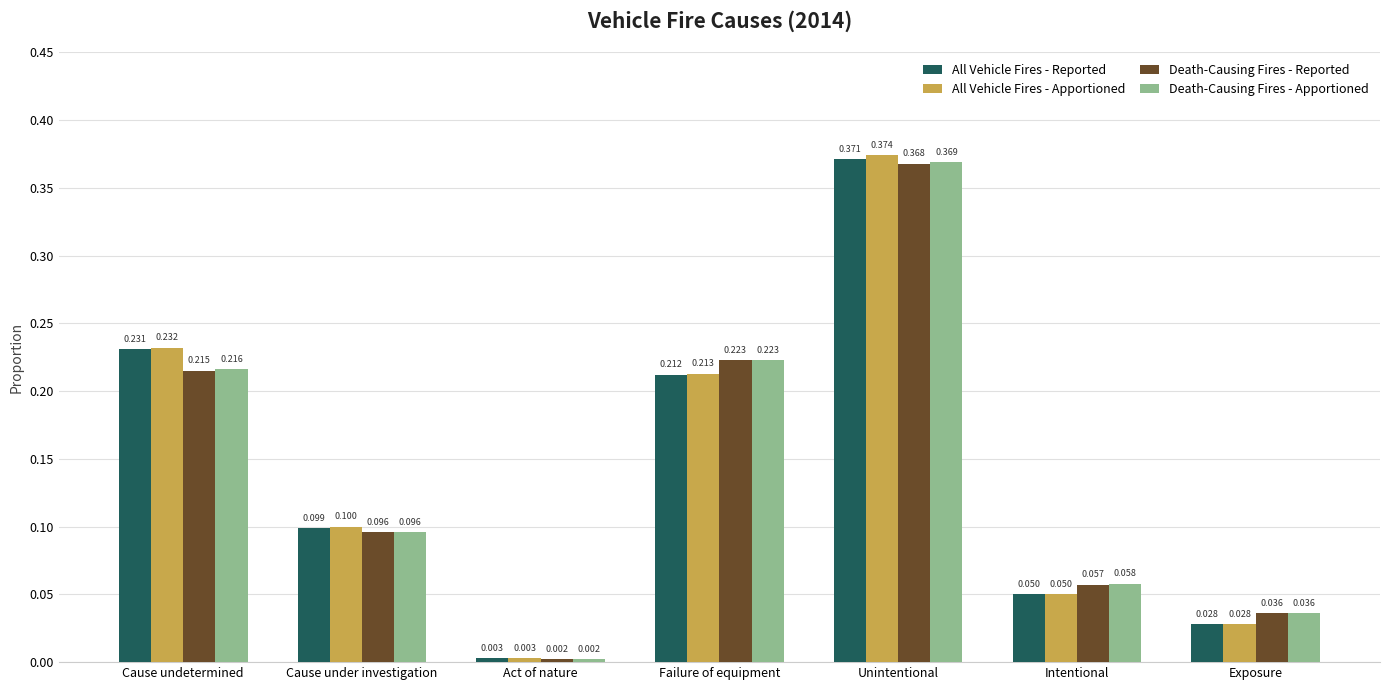

Rank the series at Cause undetermined from lowest to highest value.

Death-Causing Fires - Reported, Death-Causing Fires - Apportioned, All Vehicle Fires - Reported, All Vehicle Fires - Apportioned